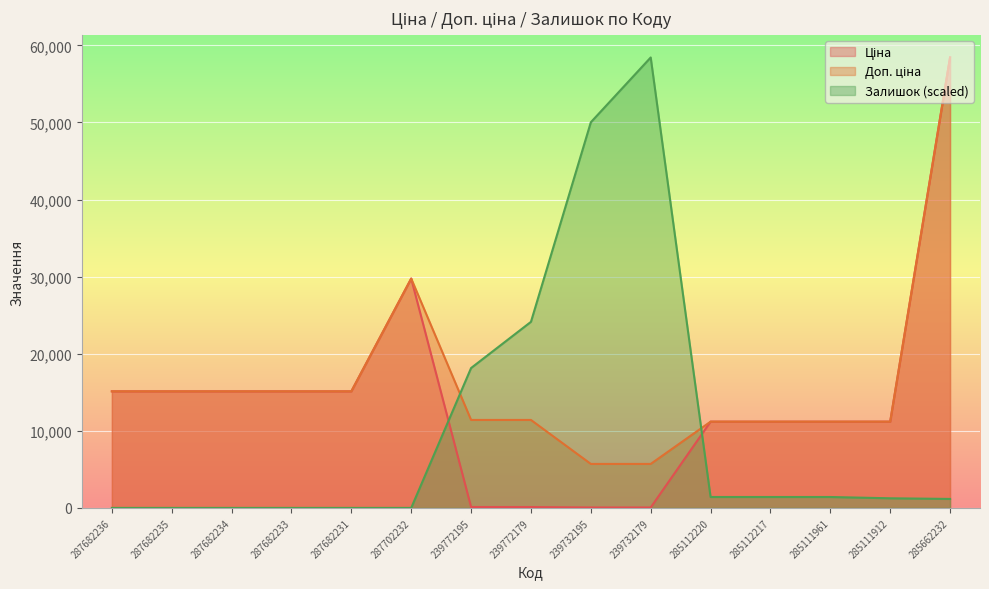

True or false: Доп. ціна and Ціна intersect in this chart.

False